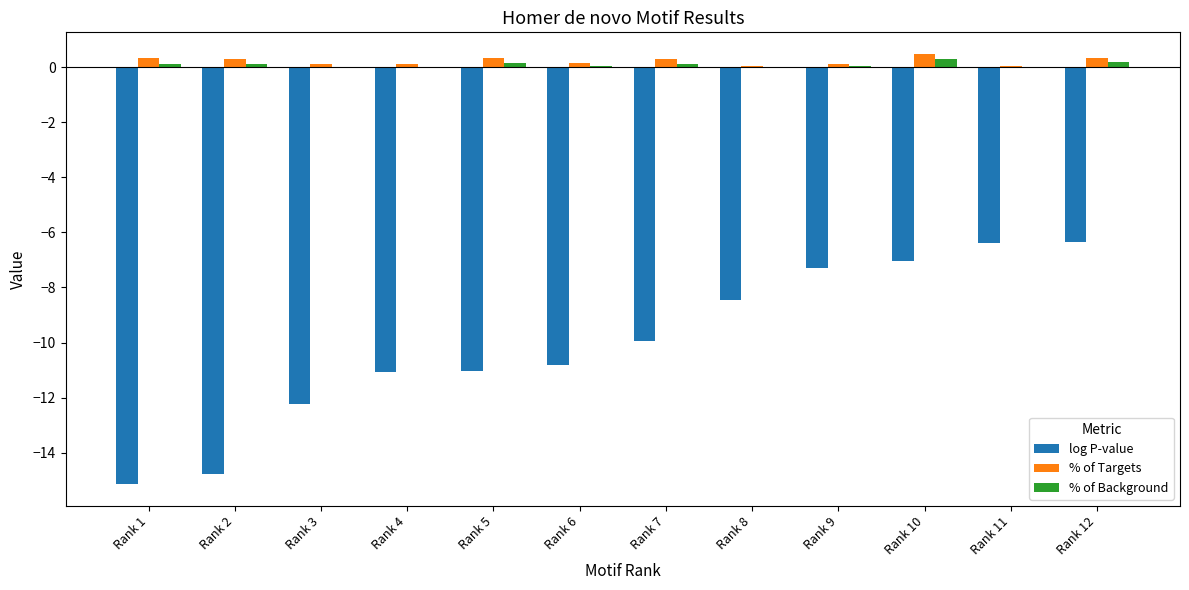

Which series changed the most between Rank 3 and Rank 6?

log P-value